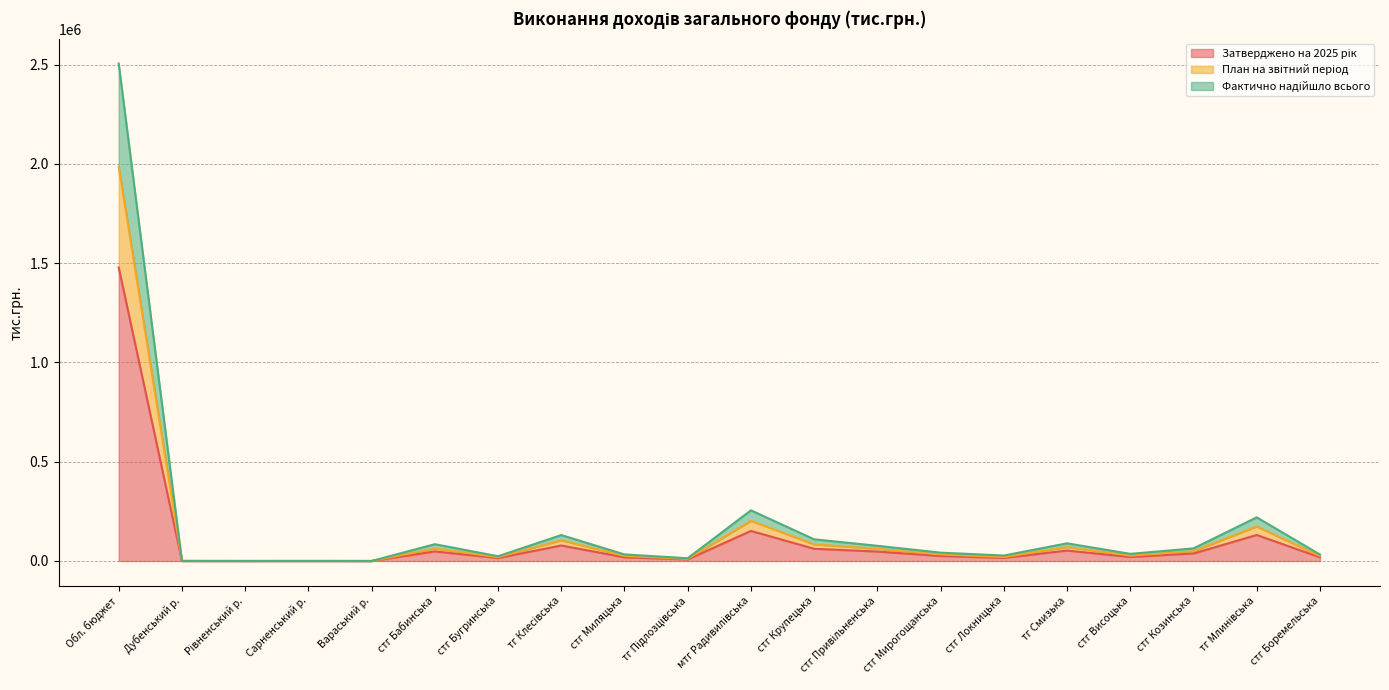

Reading right to left, what are all the values shown in this chart?

Затверджено на 2025 рік: стг Боремельська=18653.8	тг Млинівська=130982.6	стг Козинська=37939.5	стг Висоцька=20272.2	тг Смизька=52586.7	стг Локницька=15567.5	стг Мирогощанська=25253.3	стг Привільненська=47600.0	стг Крупецька=61545.0	мтг Радивилівська=151453.7	тг Підлозцівська=7943.6	стг Миляцька=18559.4	тг Клесівська=78199.3	стг Бугринська=14846.0	стг Бабинська=48153.0	Вараський р.=1.0	Сарненський р.=100.0	Рівненський р.=30.0	Дубенський р.=127.9	Обл. бюджет=1478298.6
План на звітний період: стг Боремельська=24879.4	тг Млинівська=173835.3	стг Козинська=49432.7	стг Висоцька=27264.3	тг Смизька=70578.0	стг Локницька=19854.8	стг Мирогощанська=33326.5	стг Привільненська=61760.1	стг Крупецька=83620.7	мтг Радивилівська=202550.7	тг Підлозцівська=10632.4	стг Миляцька=25696.8	тг Клесівська=104419.3	стг Бугринська=19315.0	стг Бабинська=63247.2	Вараський р.=1.3	Сарненський р.=133.0	Рівненський р.=34.0	Дубенський р.=213.7	Обл. бюджет=1985606.1
Фактично надійшло всього: стг Боремельська=32435.4	тг Млинівська=219895.0	стг Козинська=63464.7	стг Висоцька=35908.9	тг Смизька=89043.1	стг Локницька=27461.6	стг Мирогощанська=41950.7	стг Привільненська=76561.8	стг Крупецька=109113.8	мтг Радивилівська=255223.6	тг Підлозцівська=13932.9	стг Миляцька=33008.2	тг Клесівська=130627.2	стг Бугринська=23862.5	стг Бабинська=84682.1	Вараський р.=1.3	Сарненський р.=166.8	Рівненський р.=45.4	Дубенський р.=366.2	Обл. бюджет=2505640.4